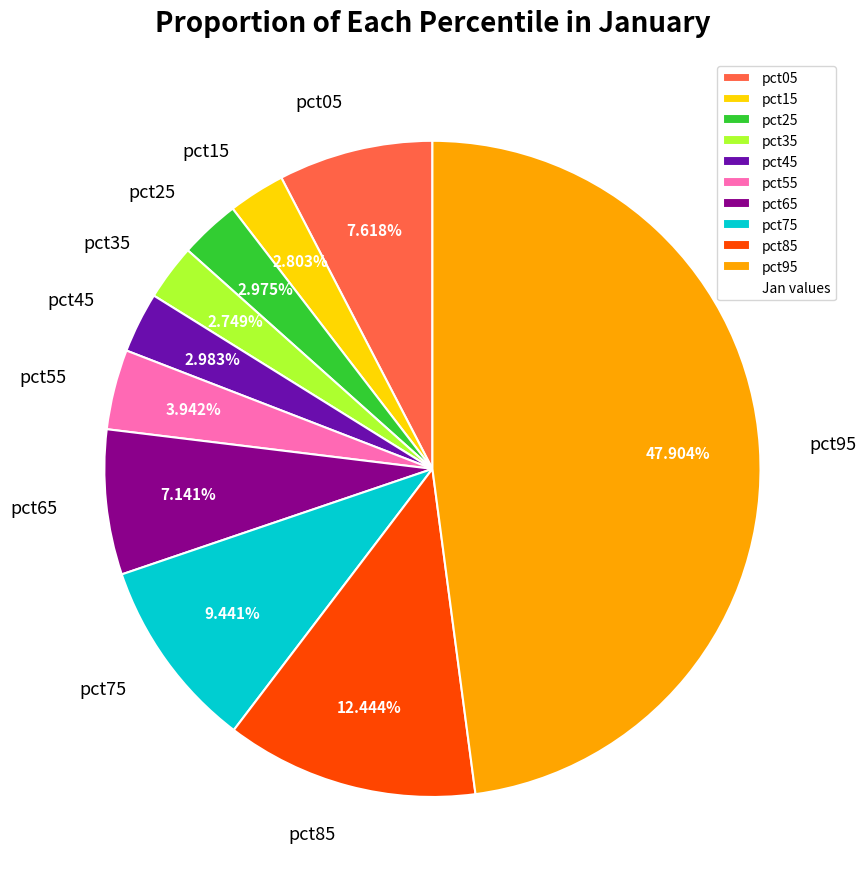

The pct25 slice represents 3% of the pie. True or false?

True